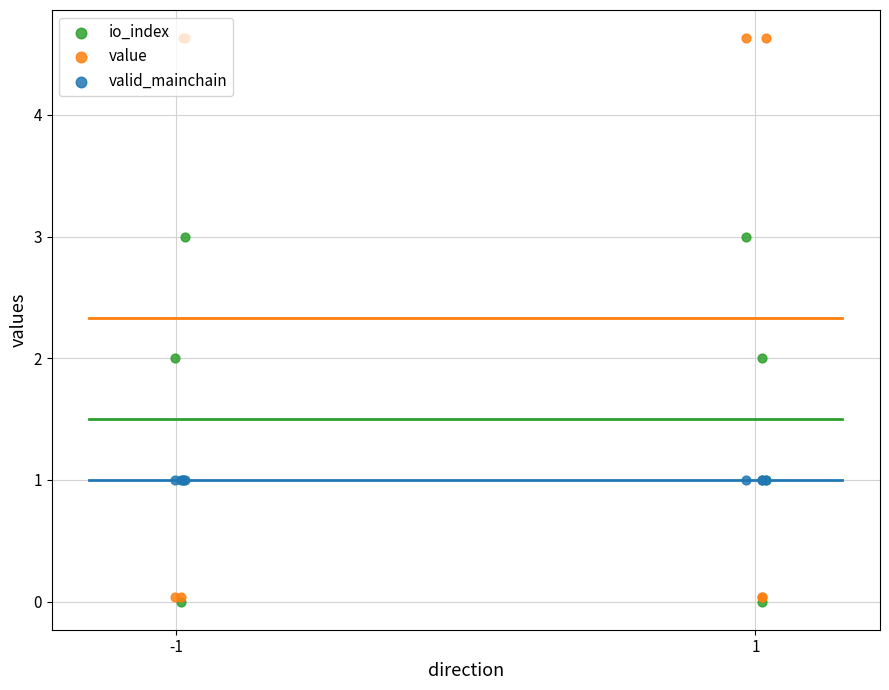

Which series contains the highest Y value?

value